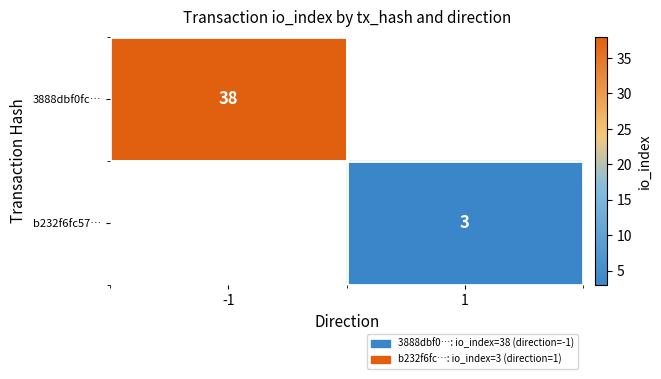

What is the maximum value shown in the chart?

38.0